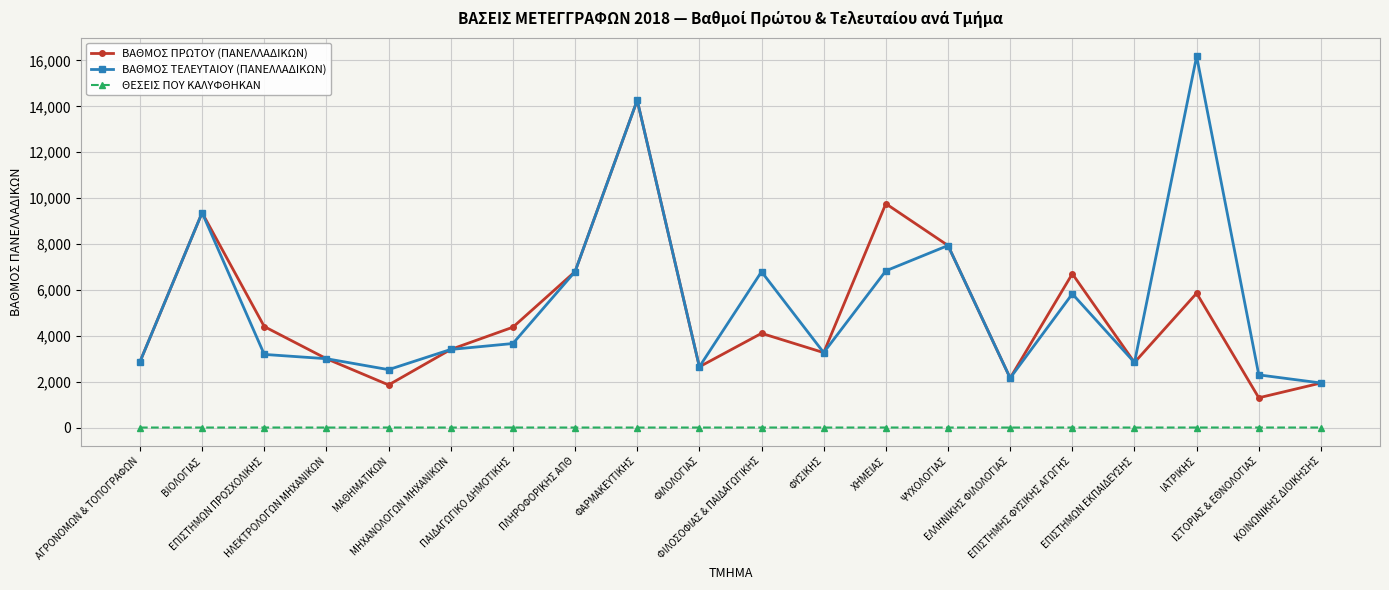

What is the sum of the ΒΑΘΜΟΣ ΤΕΛΕΥΤΑΙΟΥ (ΠΑΝΕΛΛΑΔΙΚΩΝ) values at ΜΑΘΗΜΑΤΙΚΩΝ and ΕΠΙΣΤΗΜΗΣ ΦΥΣΙΚΗΣ ΑΓΩΓΗΣ?

8351